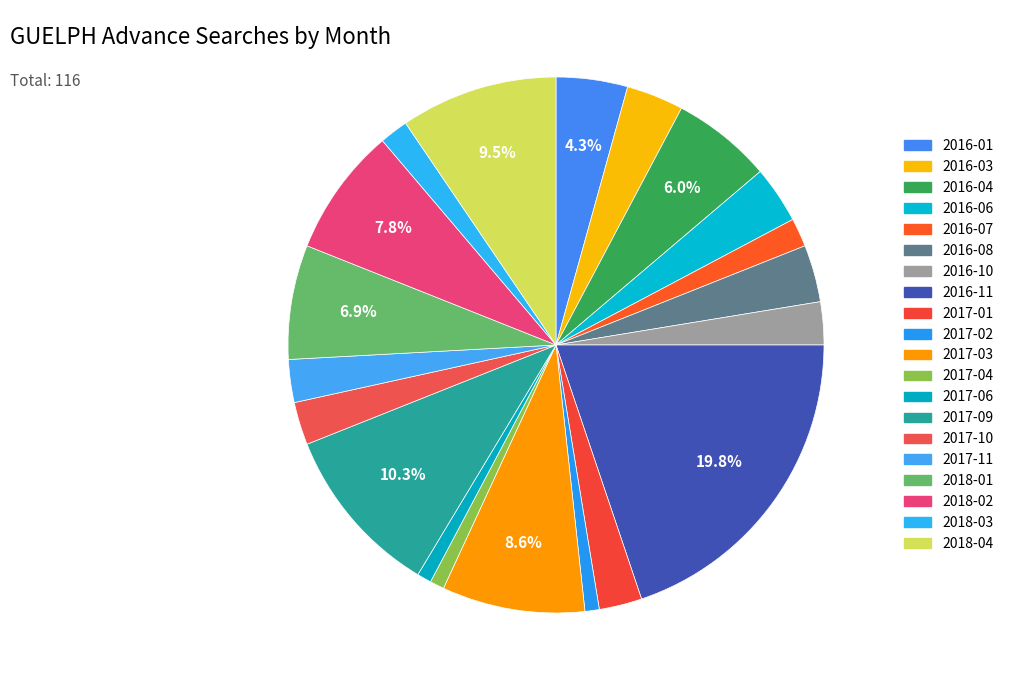

Is there any slice that represents more than half of the pie?

No